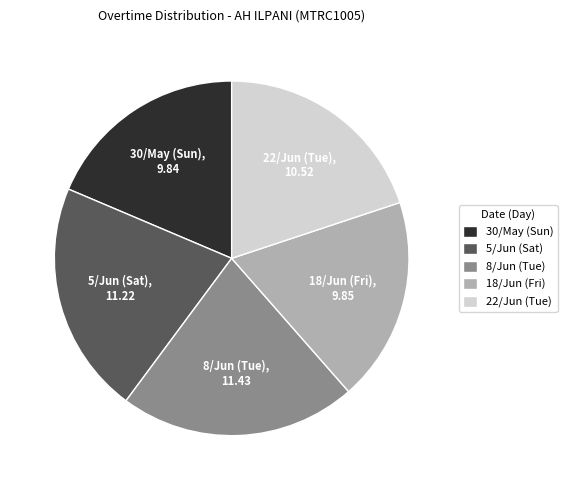

Is there any slice that represents more than half of the pie?

No